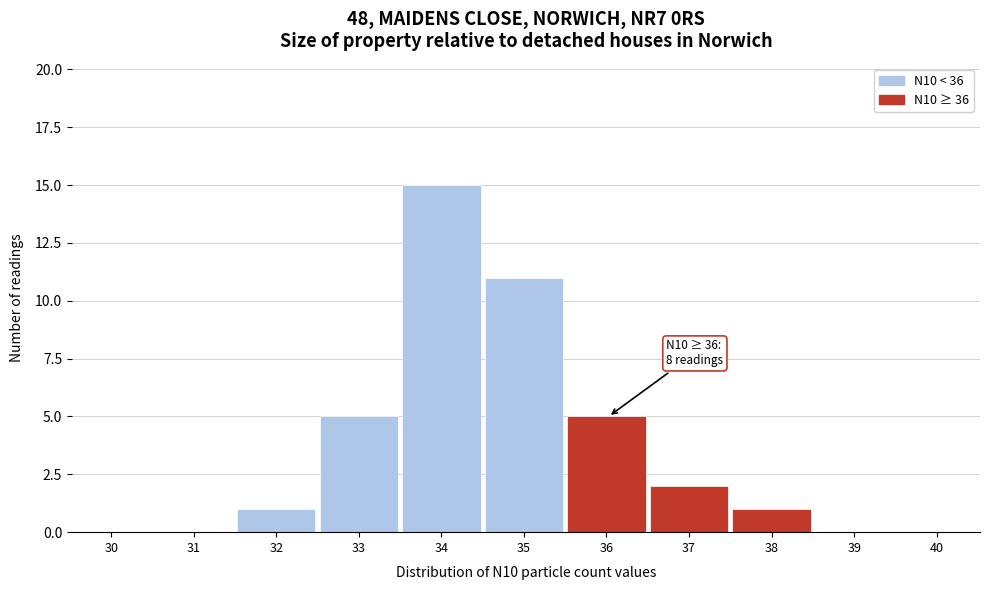

Reading right to left, what are all the values shown in this chart?

40=0	39=0	38=1	37=2	36=5	35=11	34=15	33=5	32=1	31=0	30=0